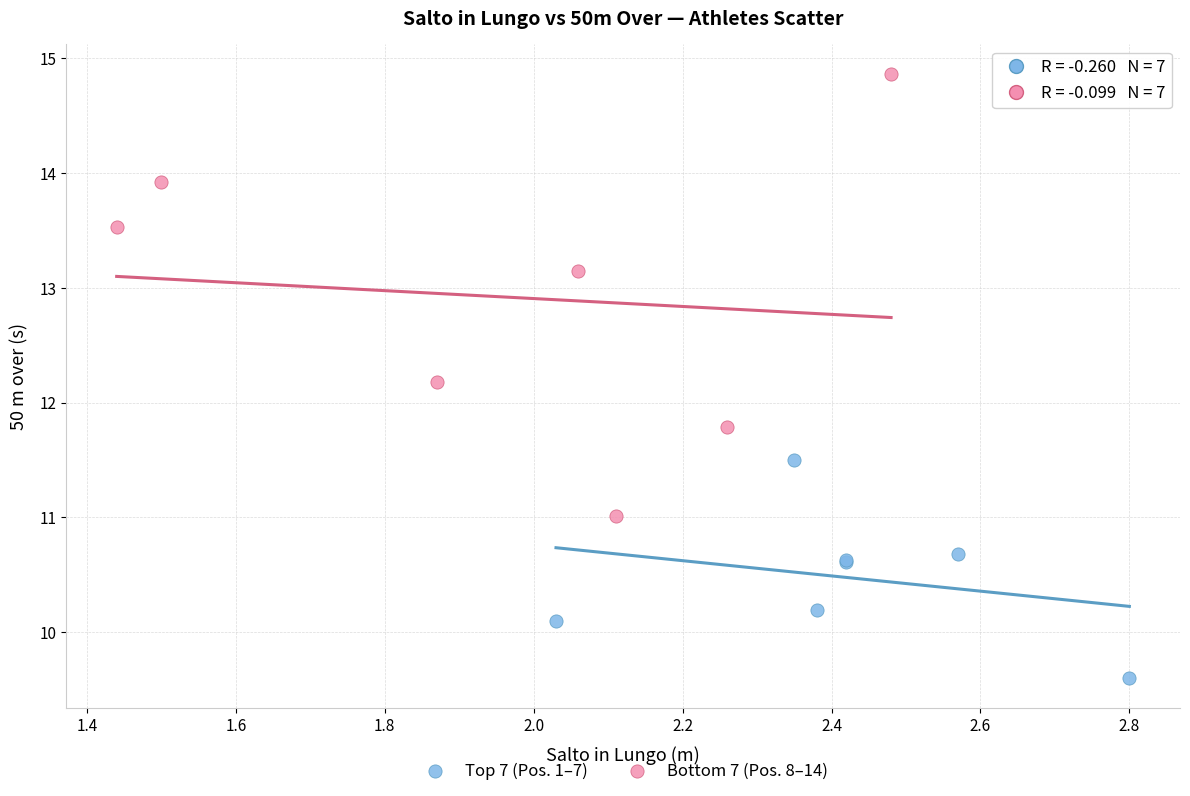

Which series contains the highest Y value?

Bottom 7 (Pos. 8–14)